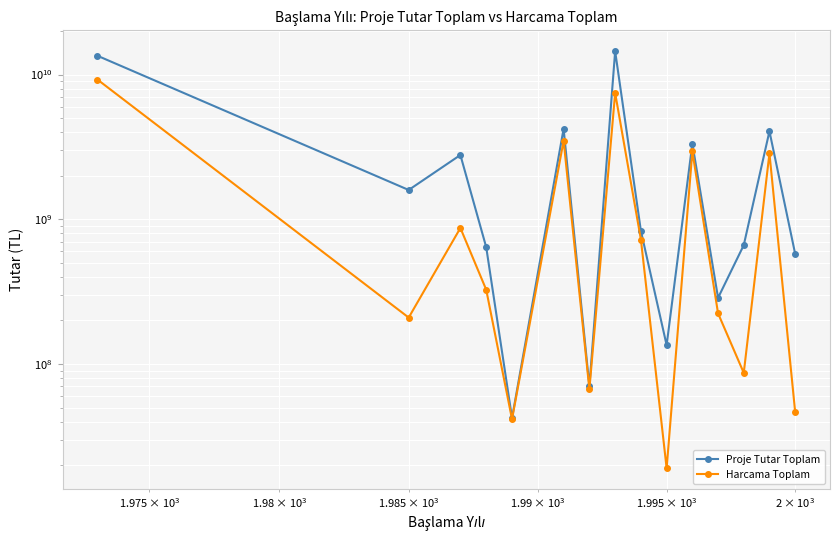

True or false: Proje Tutar Toplam has more than 2 interior local peaks.

True